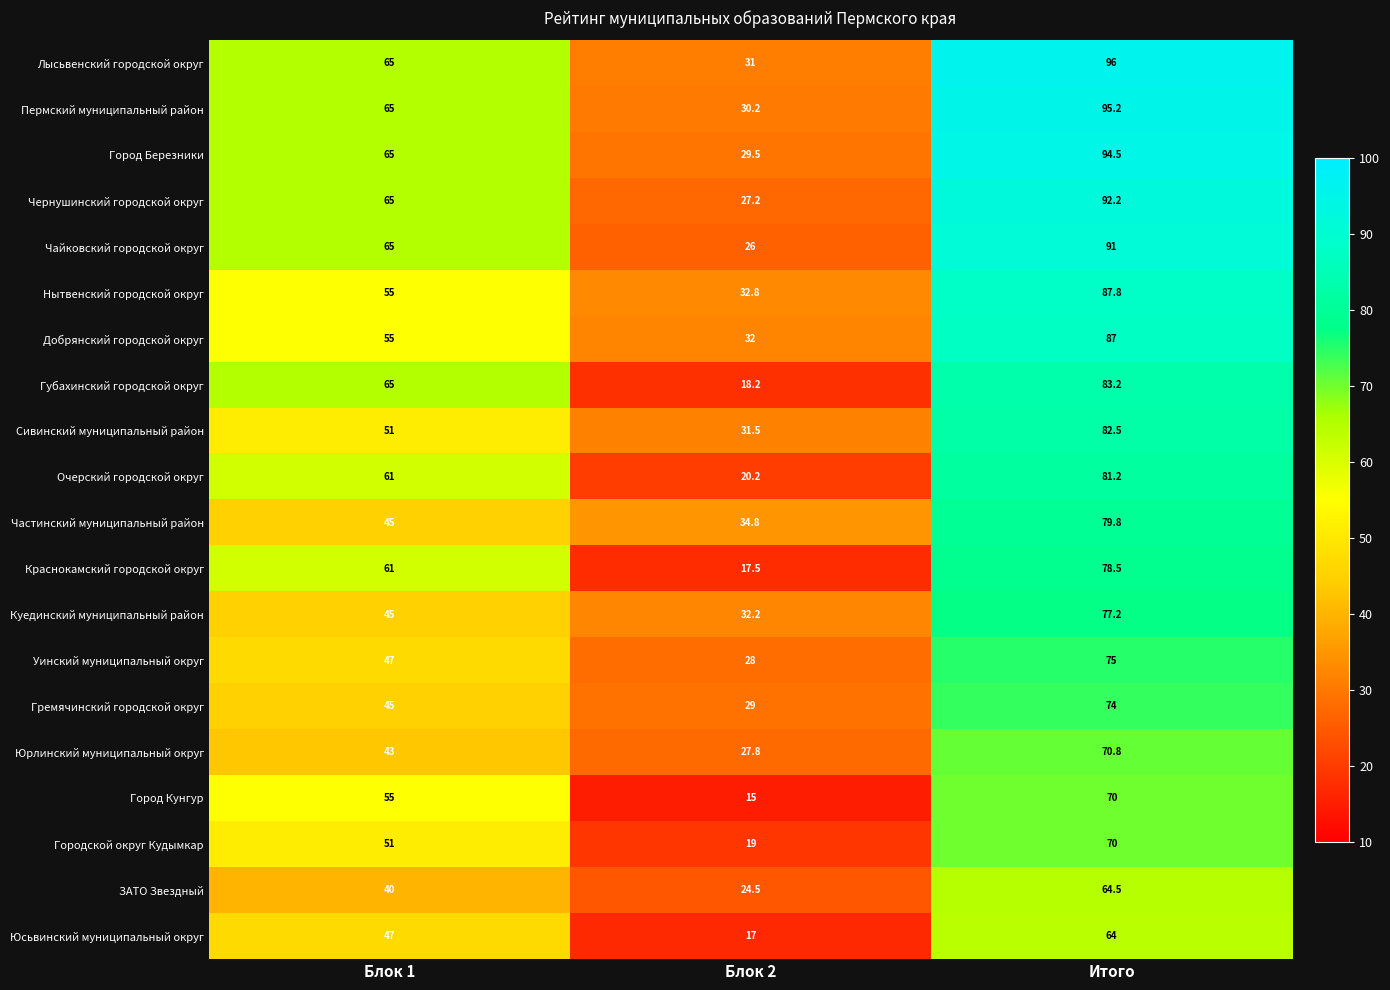

What is the difference between the Очерский городской округ values at Блок 1 and Итого?

20.2